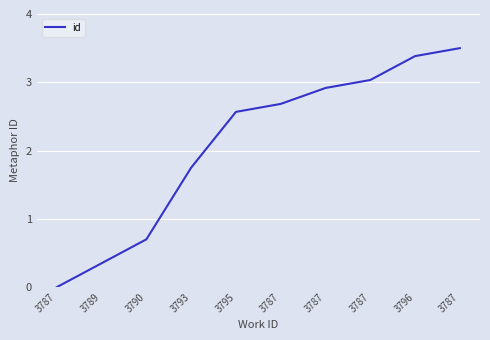

At which category does the chart reach its peak across all series?

3787